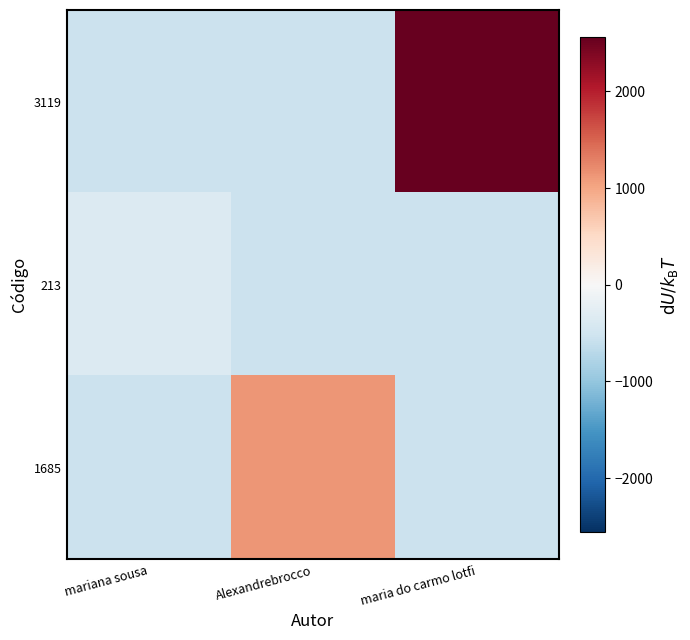

Which category has the highest value across all series?

maria do carmo lotfi